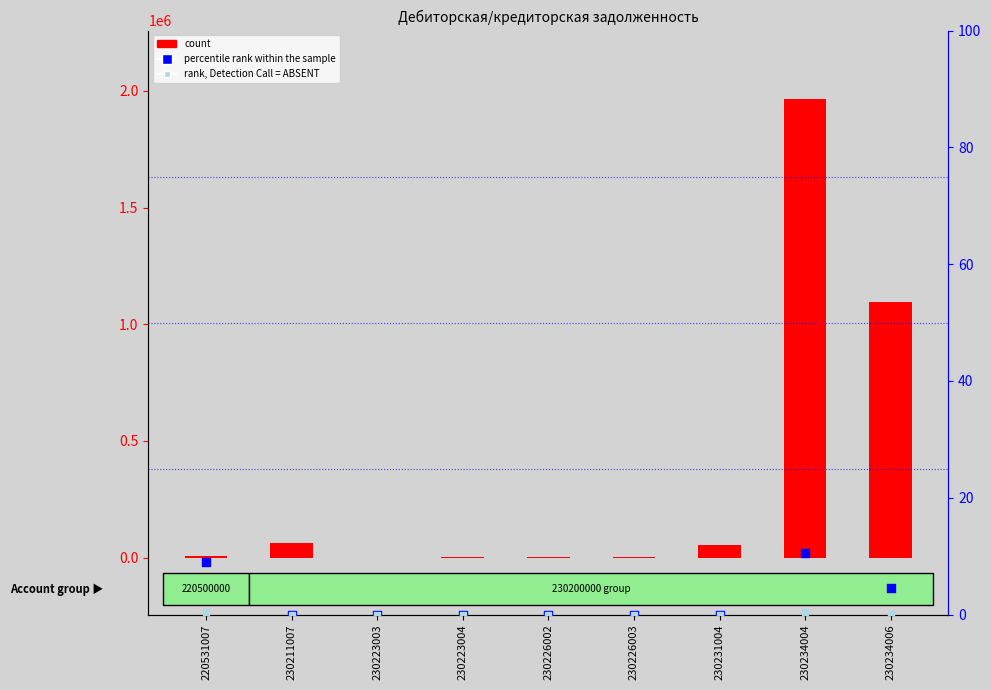

Which series has the largest Y range (max minus min)?

count